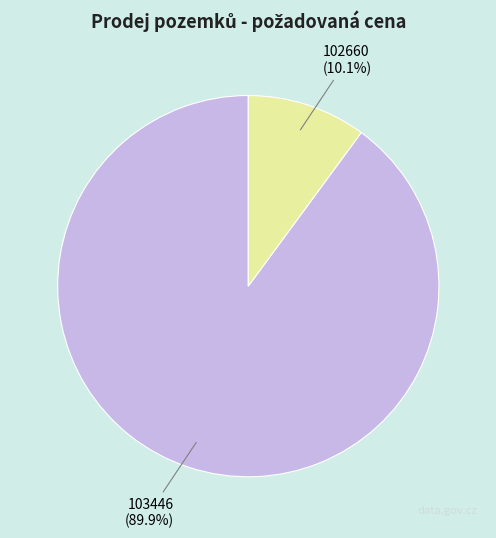

Which category has the smallest portion of the pie?

102660